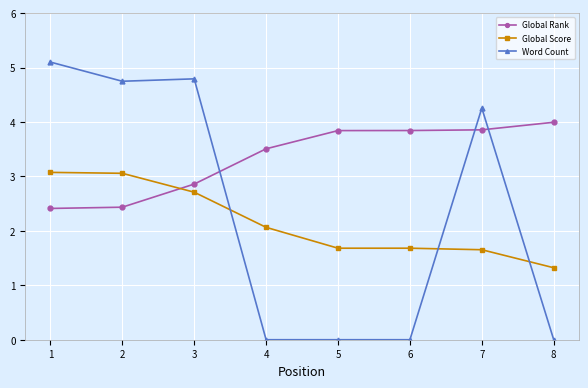

How many data points in Word Count are less than 4?

4